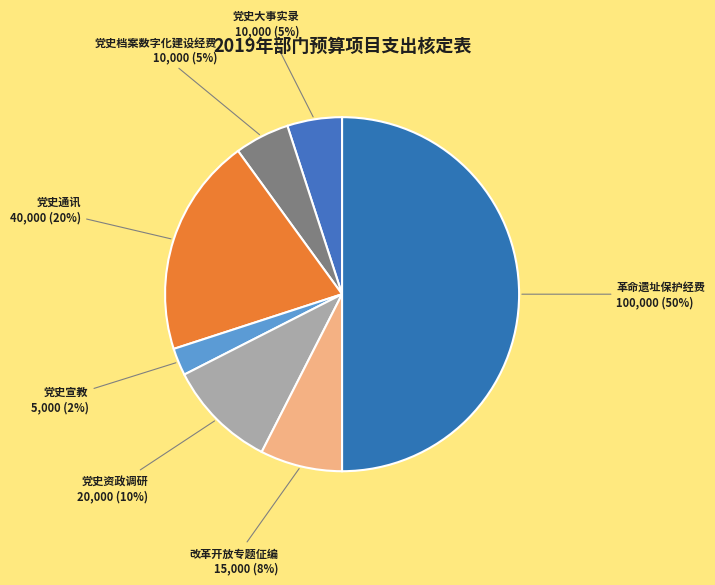

How many segments does this pie chart have?

7